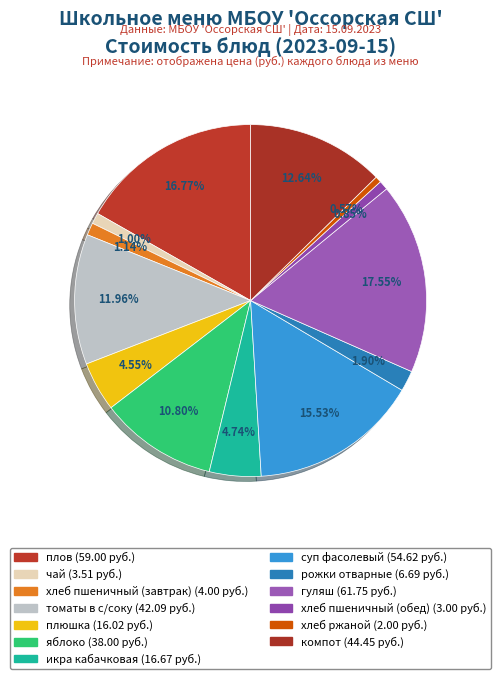

True or false: компот accounts for 13% of the total.

True